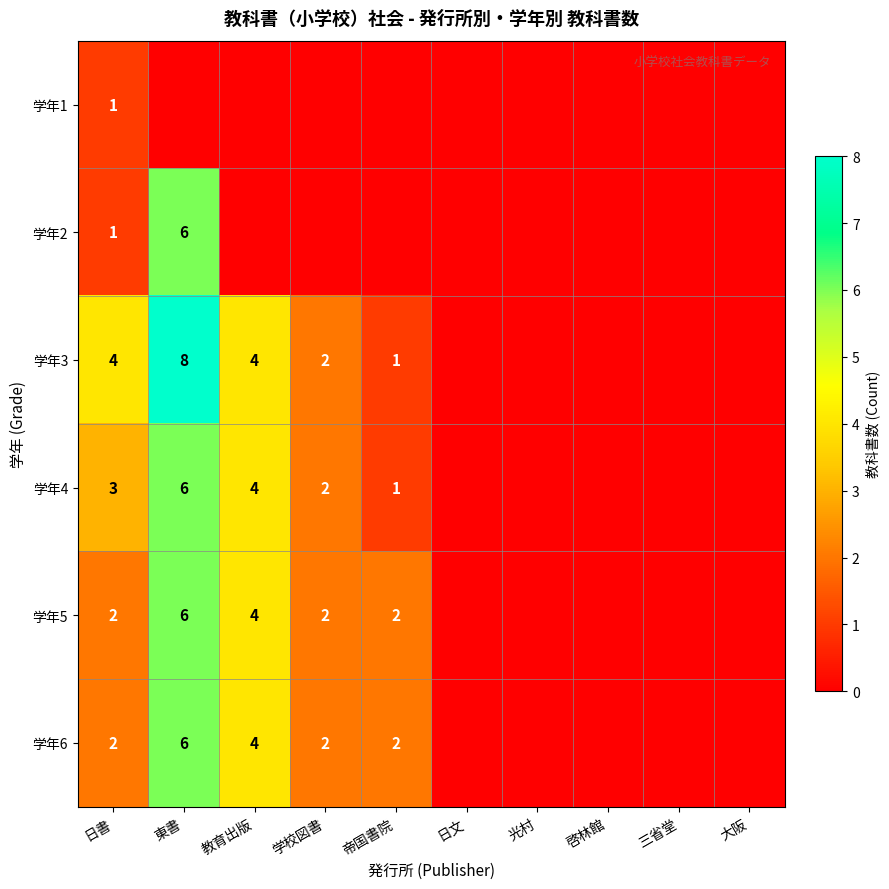

How many data points does each series have?

10